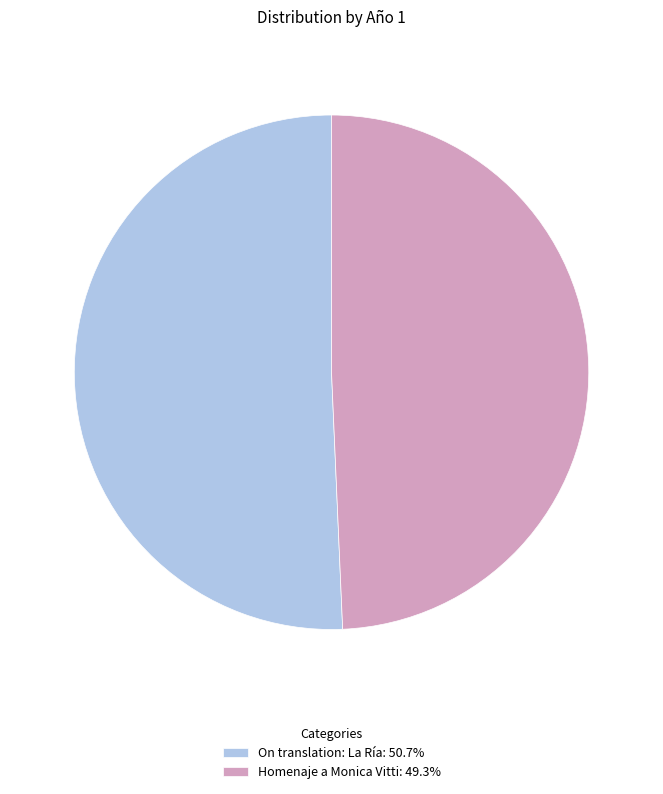

Which category has the smallest portion of the pie?

Homenaje a Monica Vitti